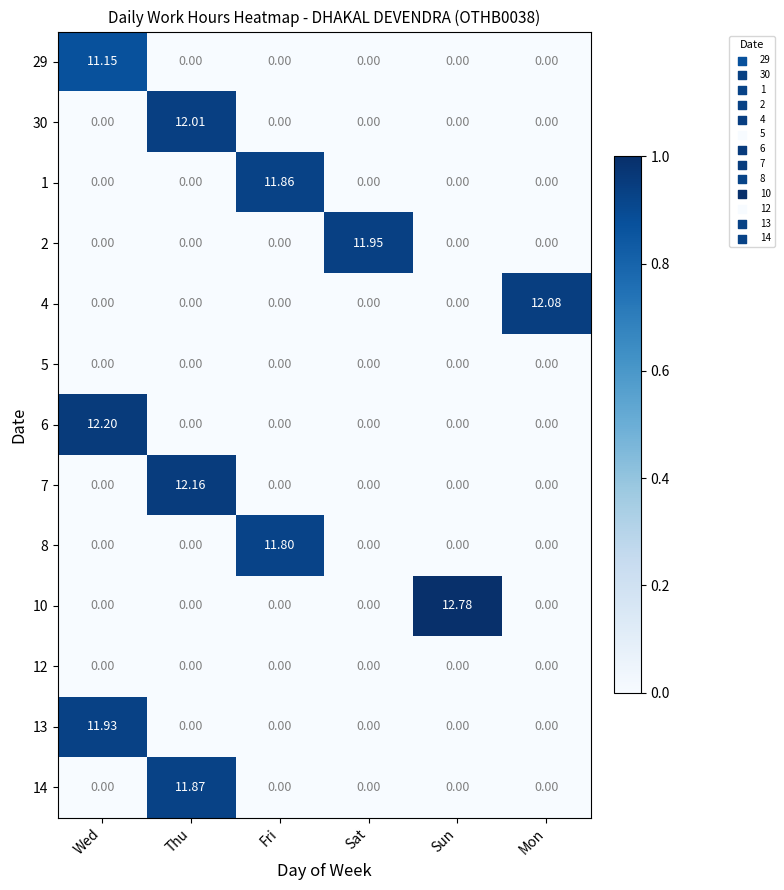

Which category has the highest value in the 7 series?

Thu